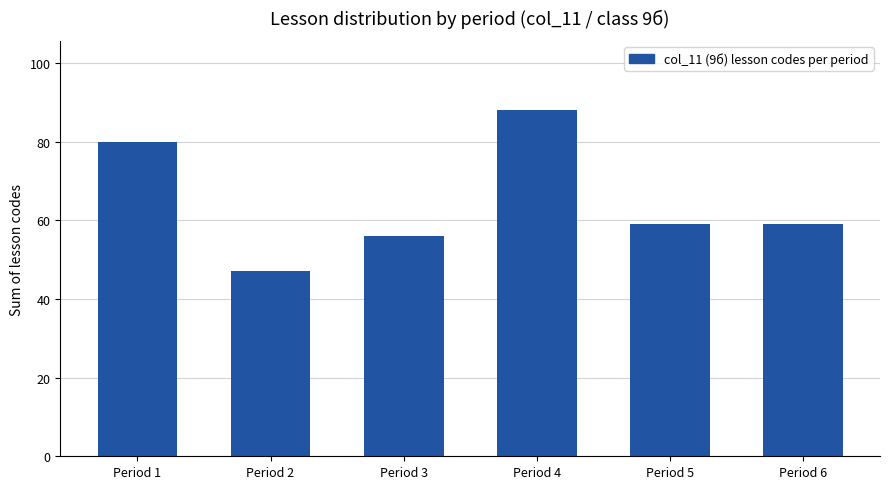

Reading right to left, transcribe all the data shown in this chart.

59	59	88	56	47	80